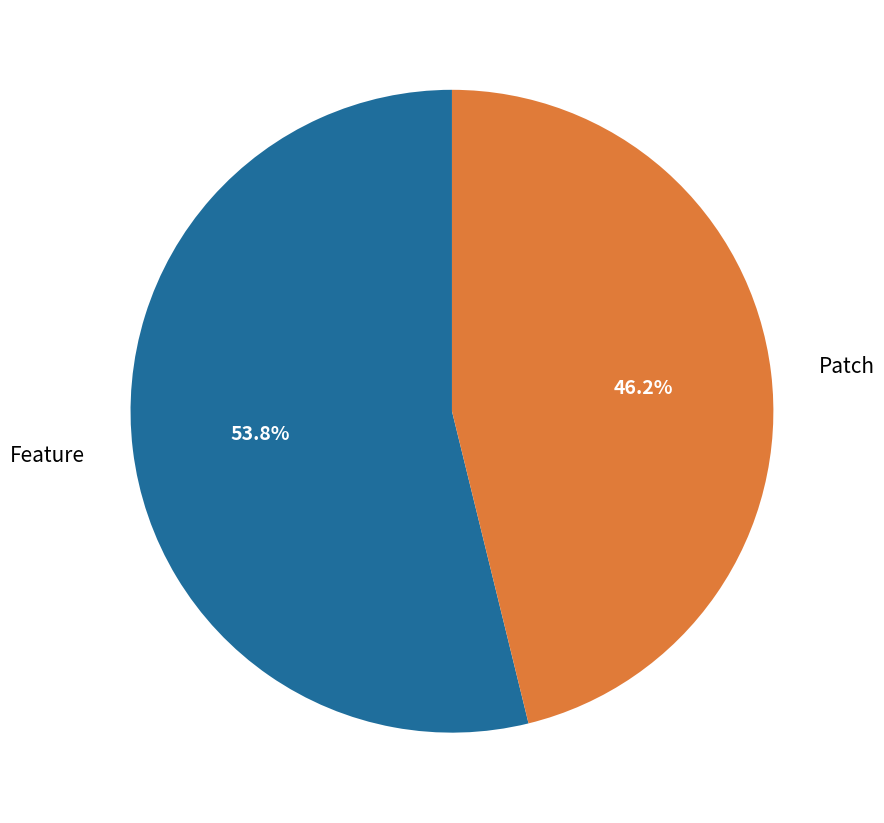

Is it true that Feature is 39% of the pie?

False